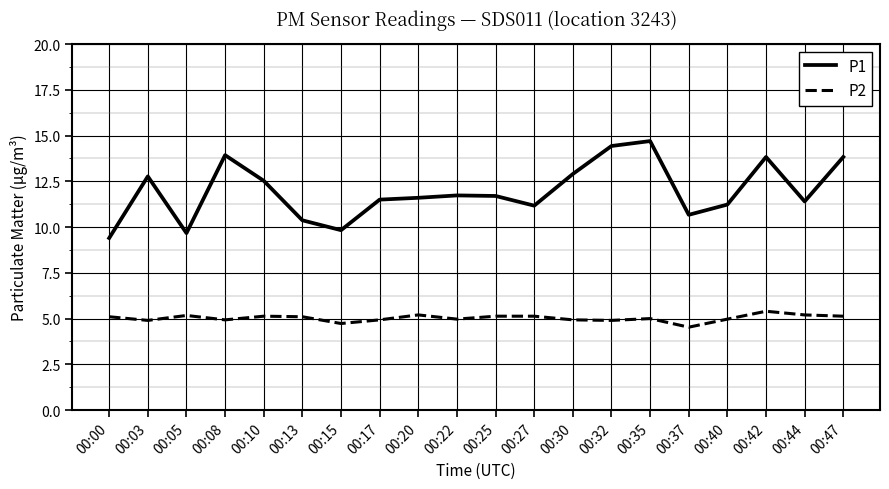

Which series changed the most between 00:00 and 00:32?

P1